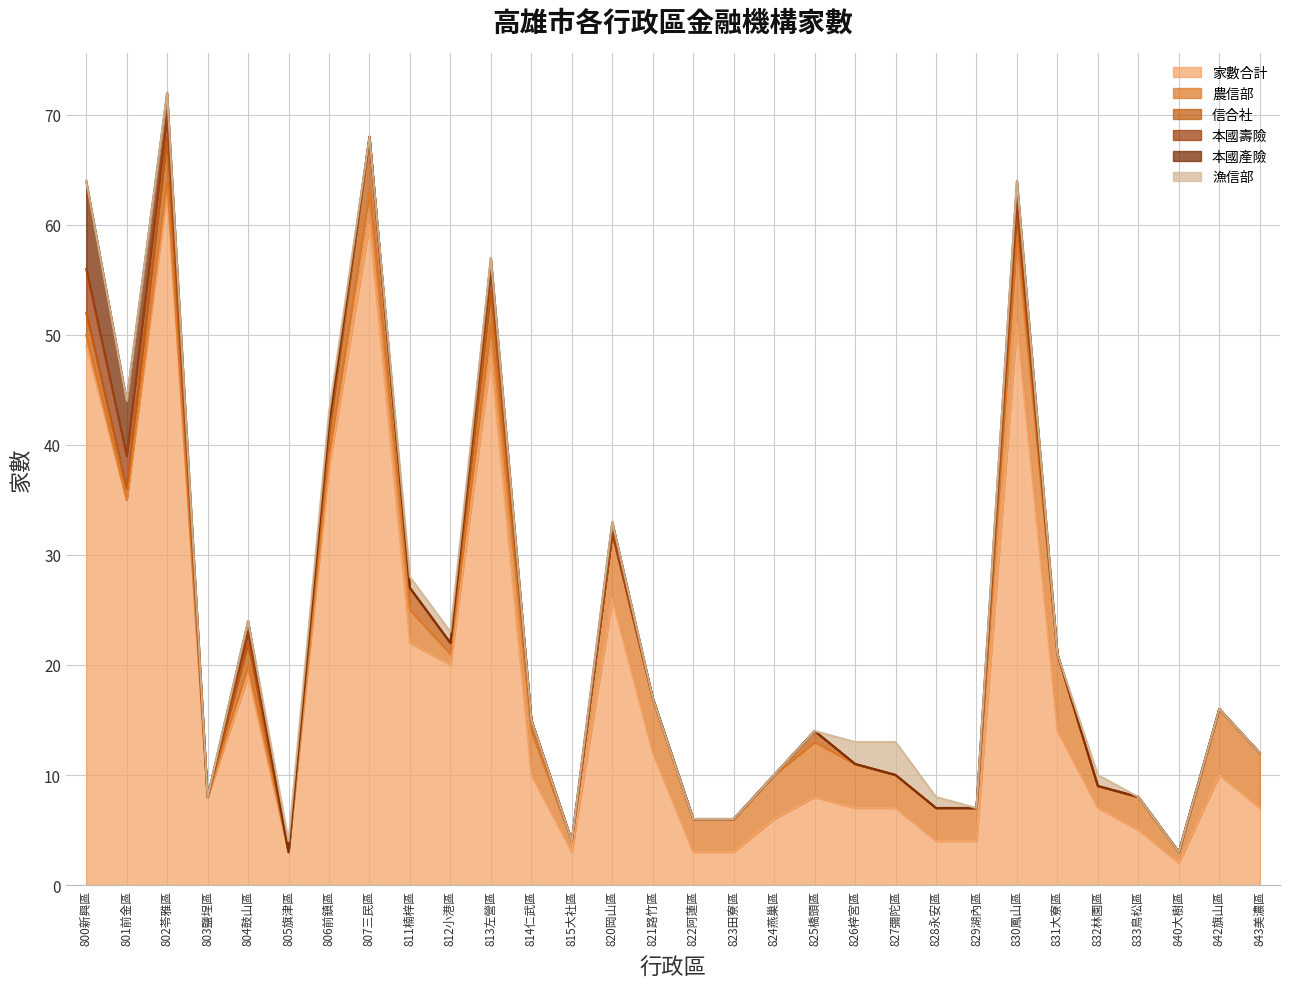

List the labels in order of 農信部 value, largest first.

830鳳山區, 831大寮區, 820岡山區, 842旗山區, 821路竹區, 825橋頭區, 843美濃區, 814仁武區, 824燕巢區, 826梓宮區, 807三民區, 811楠梓區, 813左營區, 822阿蓮區, 823田寮區, 827彌陀區, 828永安區, 829湖內區, 833鳥松區, 832林園區, 800新興區, 802苓雅區, 804鼓山區, 806前鎮區, 812小港區, 815大社區, 840大樹區, 801前金區, 803鹽埕區, 805旗津區